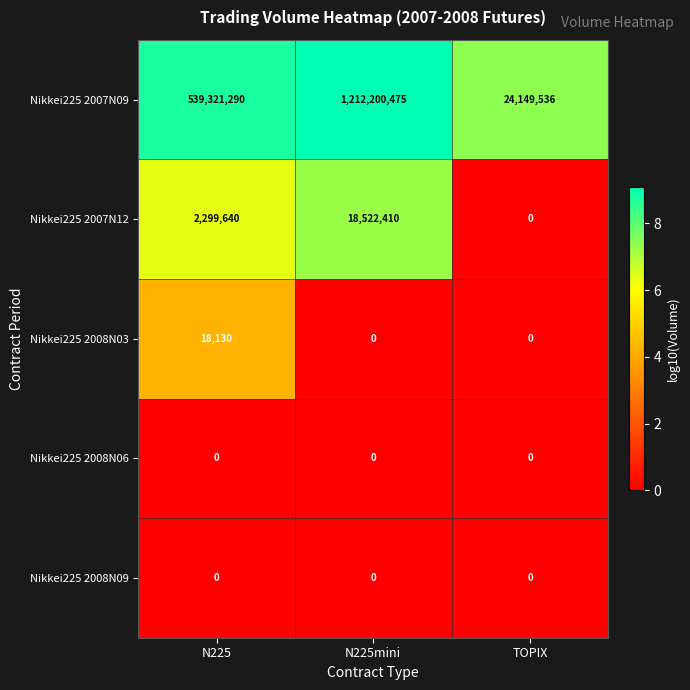

Reading right to left, transcribe all the data shown in this chart.

Nikkei225 2007N09: TOPIX=24149536	N225mini=1212200475	N225=539321290
Nikkei225 2007N12: TOPIX=0	N225mini=18522410	N225=2299640
Nikkei225 2008N03: TOPIX=0	N225mini=0	N225=18130
Nikkei225 2008N06: TOPIX=0	N225mini=0	N225=0
Nikkei225 2008N09: TOPIX=0	N225mini=0	N225=0